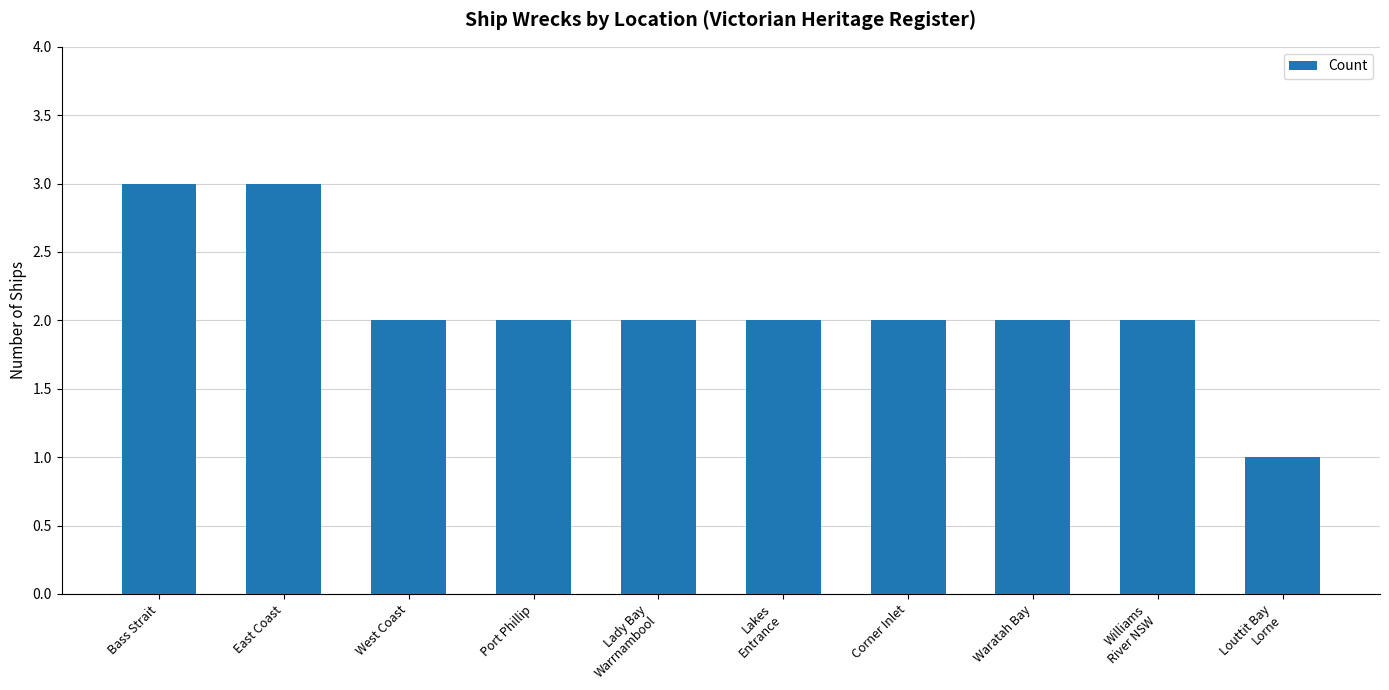

Where does the data first go above 2?

Bass Strait